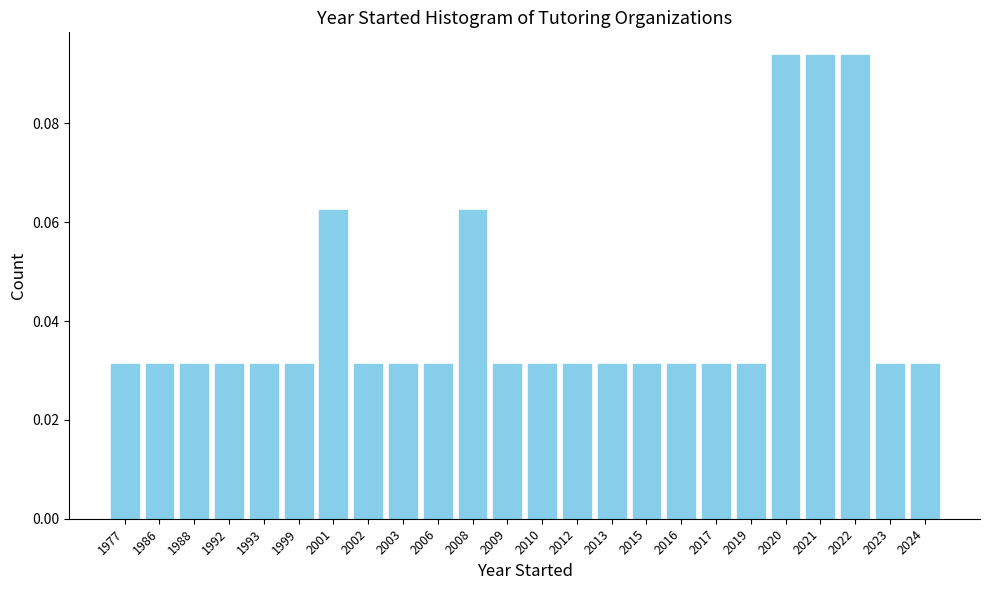

Which has a higher value, 2001 or 2009?

2001